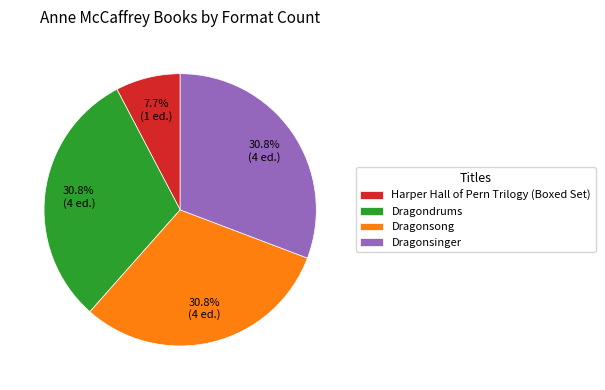

What percentage is the Dragondrums slice, to the nearest percent?

31%